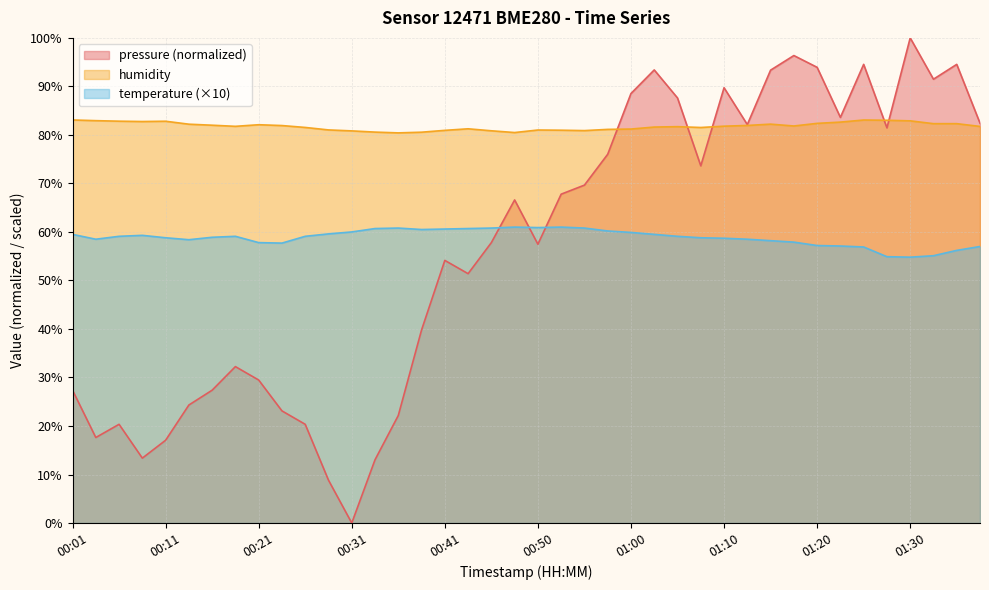

Read the pressure value at 01:35.

94.5